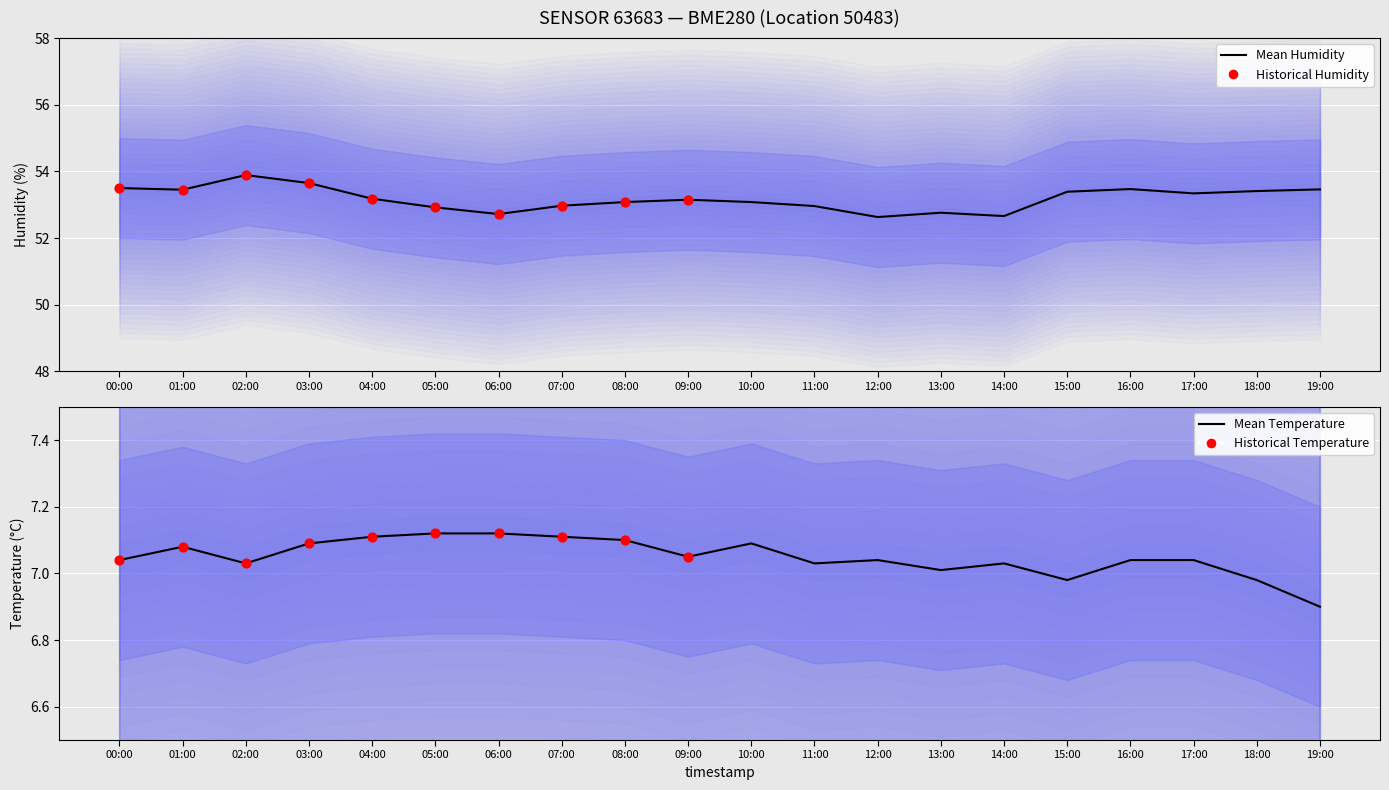

At how many categories does at least one series exceed 52?

20